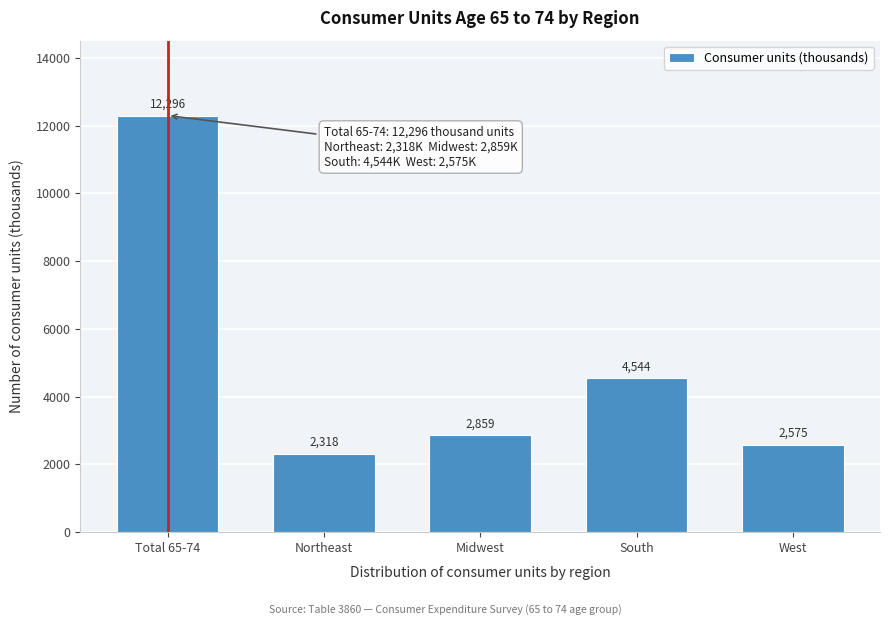

Reading left to right, transcribe all the data shown in this chart.

Total 65-74=12296	Northeast=2318	Midwest=2859	South=4544	West=2575